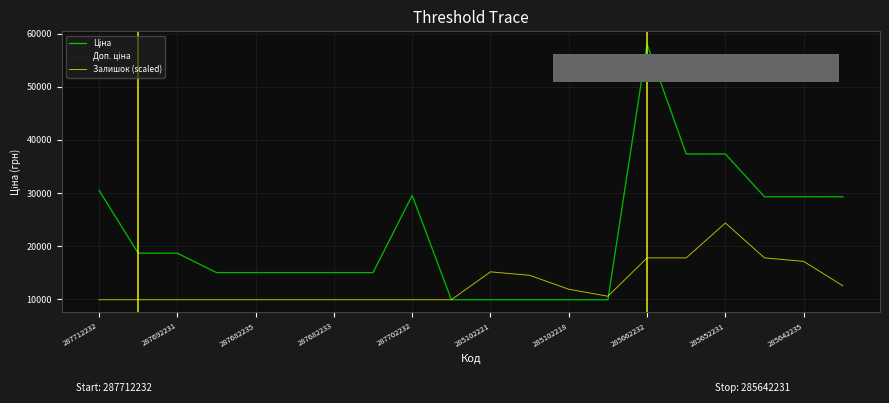

What is the label of the 13th point from the right?

285662232